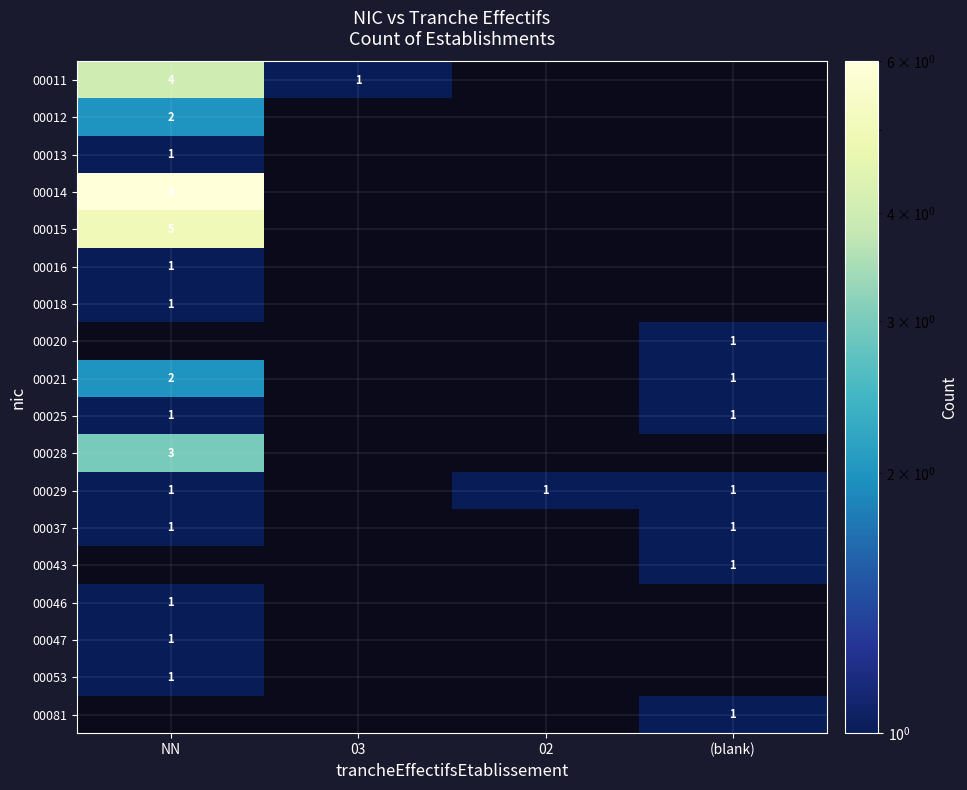

The value of 00020 at (blank) is 1. True or false?

True